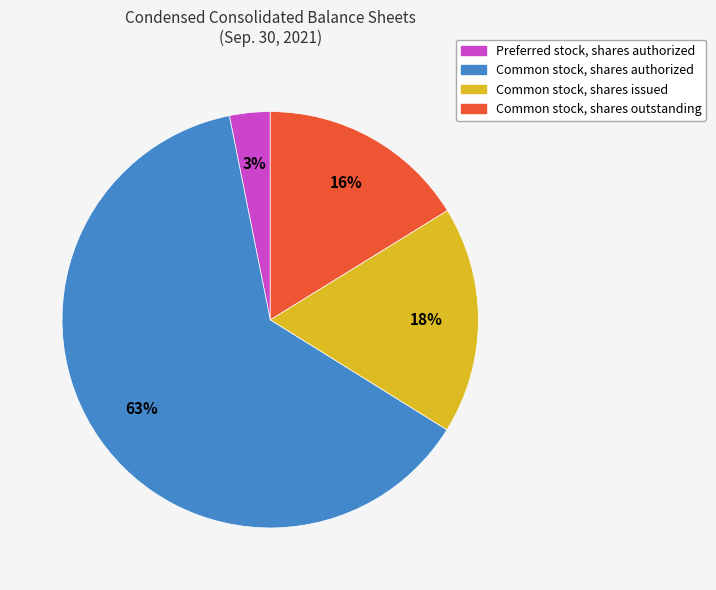

To the nearest percent, what is the combined percentage of Common stock, shares authorized and Preferred stock, shares authorized?

66%